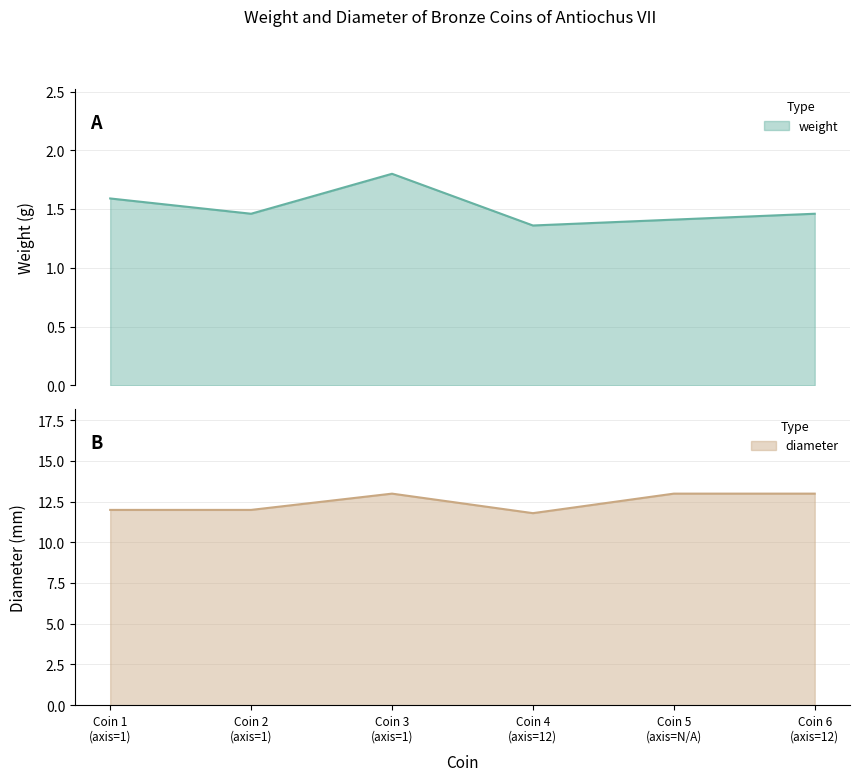

True or false: diameter has more than 0 points higher than both neighbors.

True